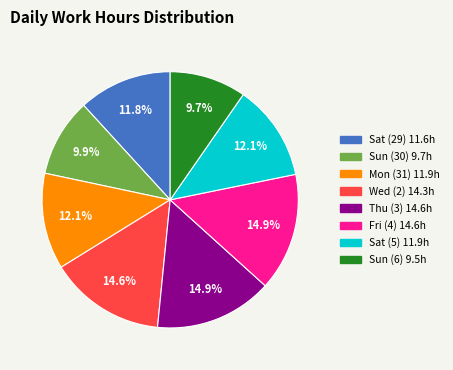

To the nearest percent, what is the difference between the largest and smallest slice percentages?

5%